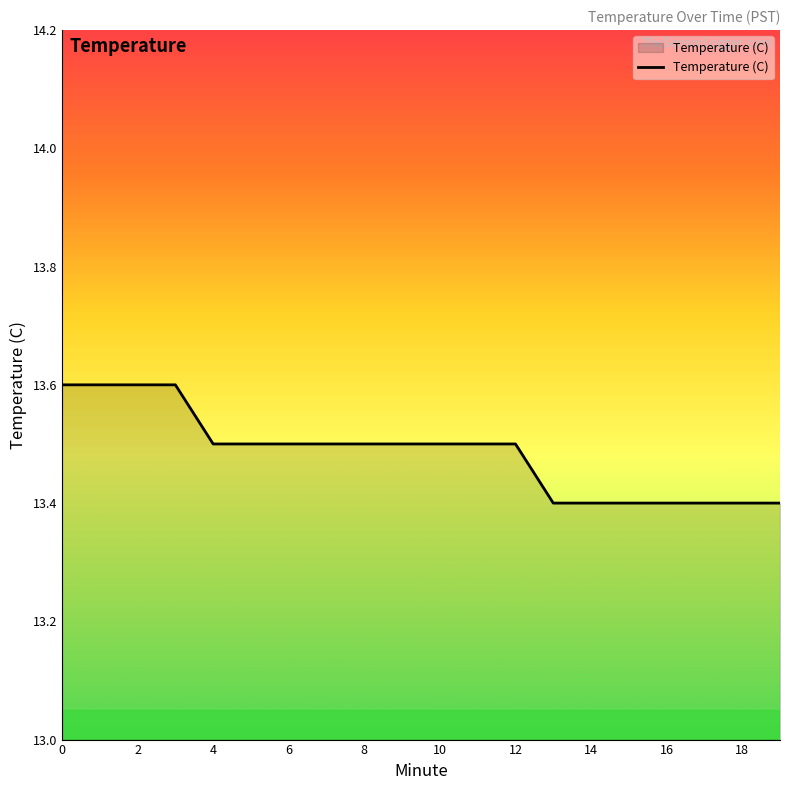

Reading left to right, list all the values displayed in this chart.

13.6	13.6	13.6	13.6	13.5	13.5	13.5	13.5	13.5	13.5	13.5	13.5	13.5	13.4	13.4	13.4	13.4	13.4	13.4	13.4